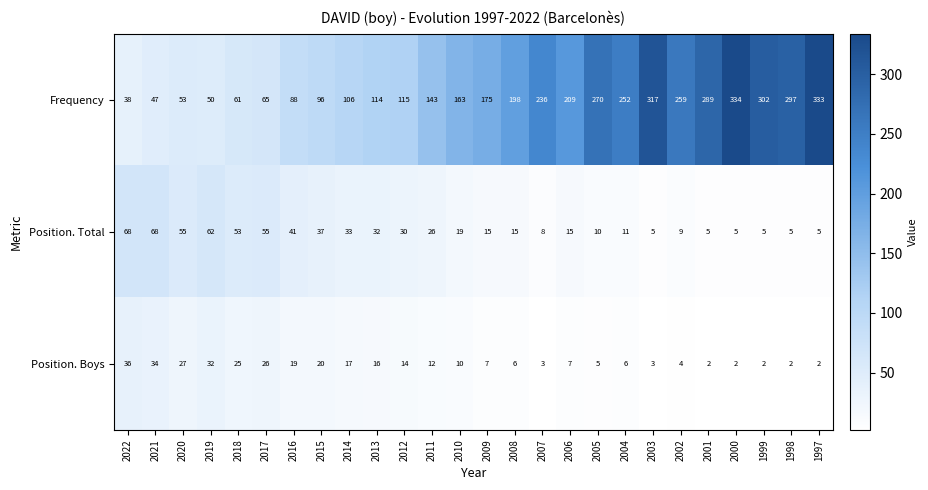

The value of Frequency at 2007 is 236. True or false?

True